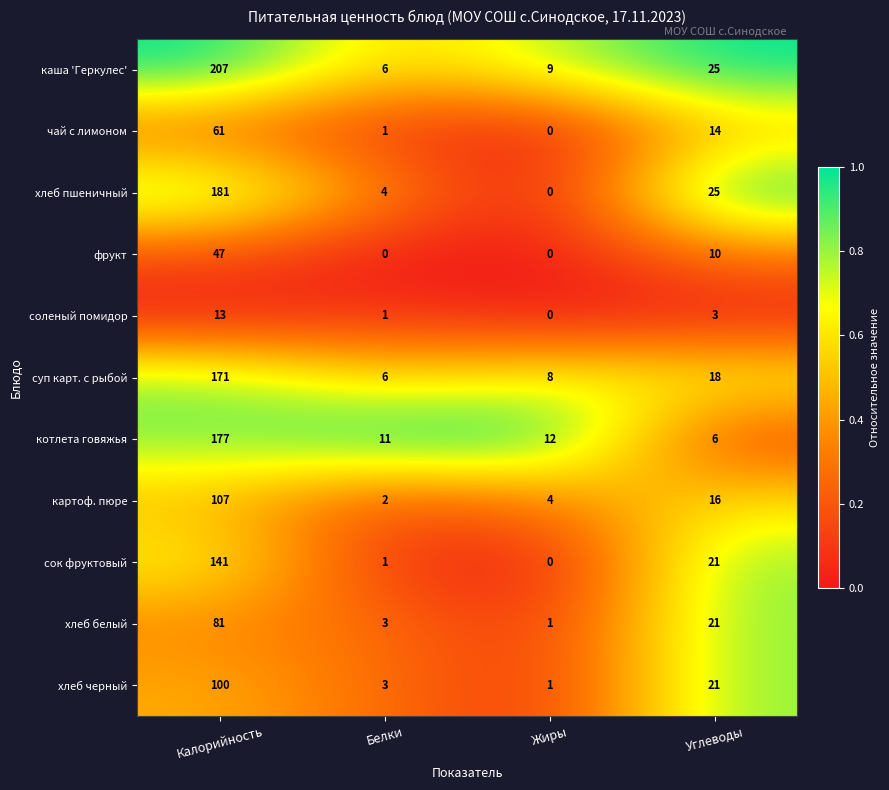

What is the difference between the second highest and minimum values in the чай с лимоном series?

14